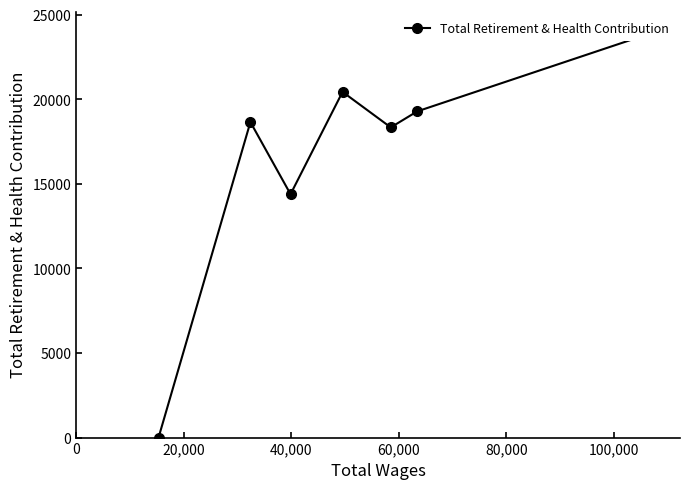

At which category does the data reach its first local valley?

40,000